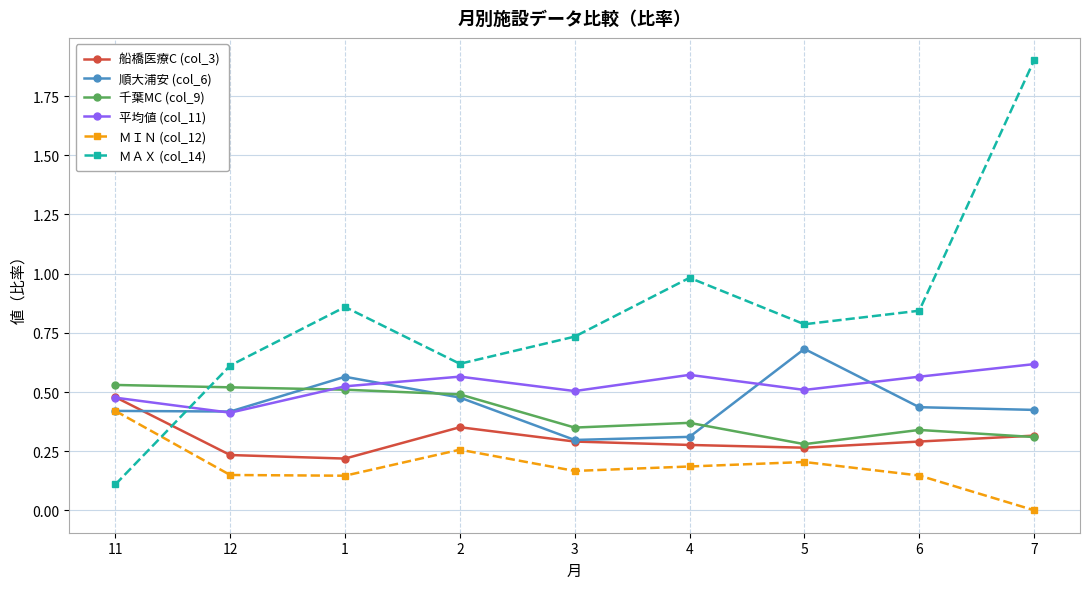

What are all the series names shown in the legend?

船橋医療C (col_3), 順大浦安 (col_6), 千葉MC (col_9), 平均値 (col_11), ＭＩＮ (col_12), ＭＡＸ (col_14)